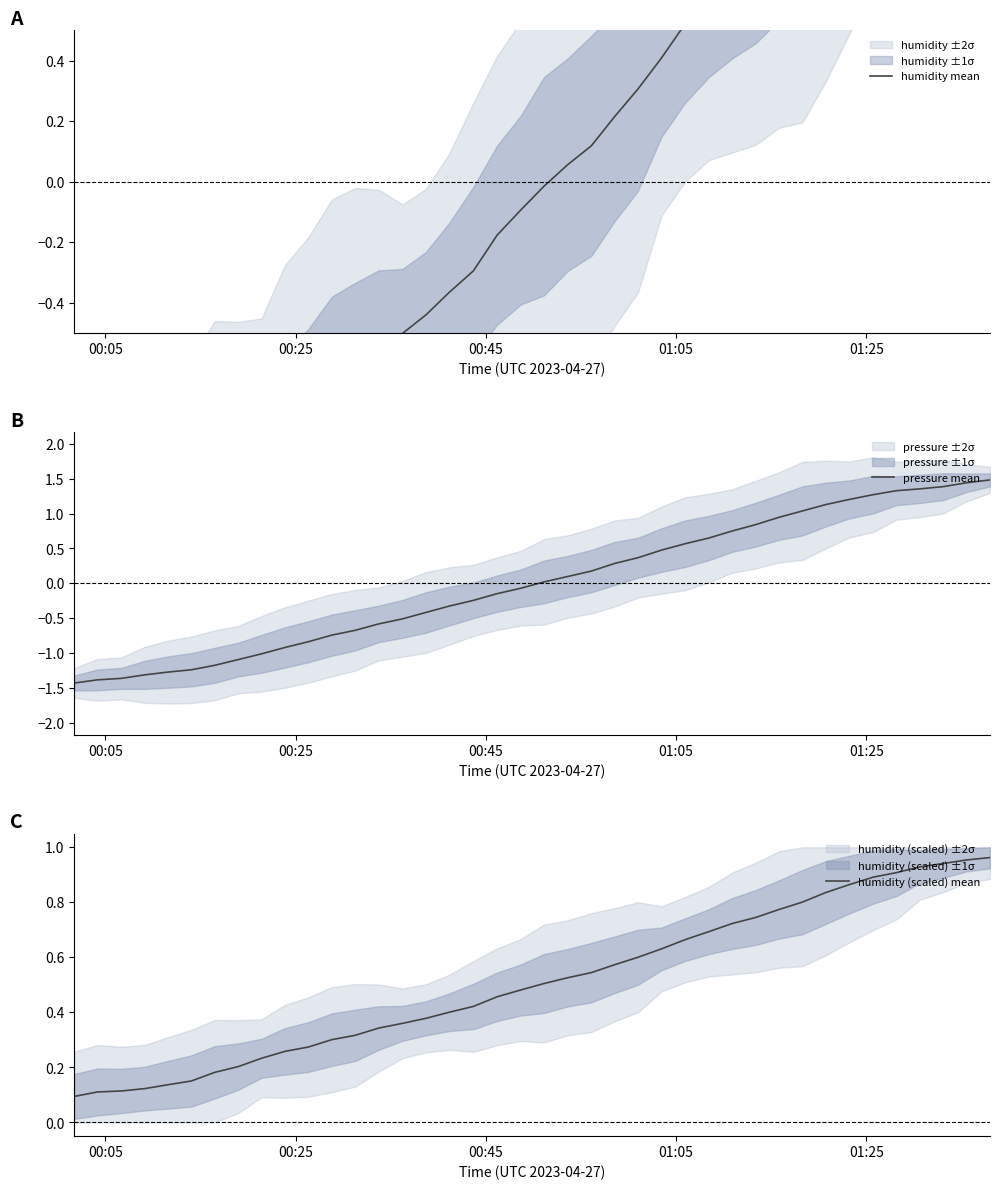

At how many categories does at least one series exceed -1?

40